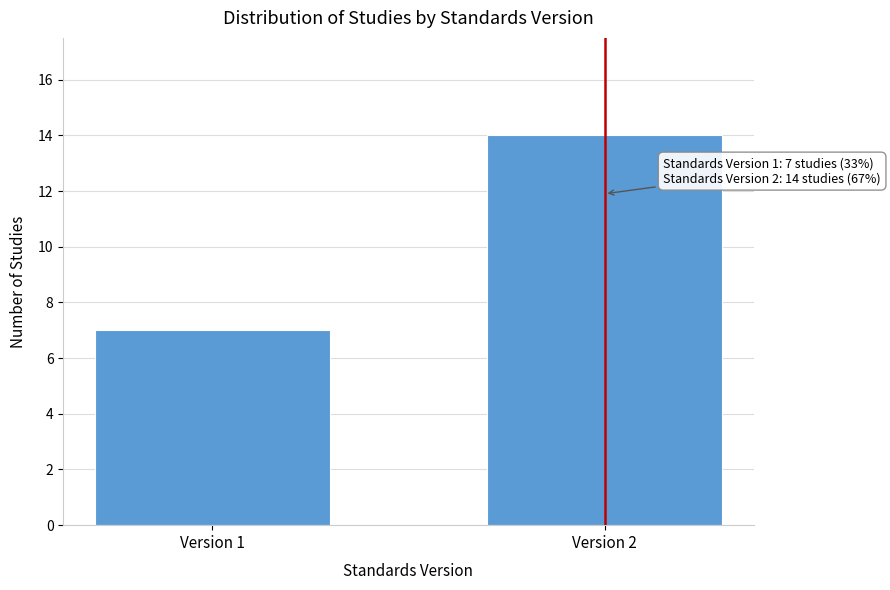

Reading left to right, extract all data points from this chart.

Version 1=7	Version 2=14